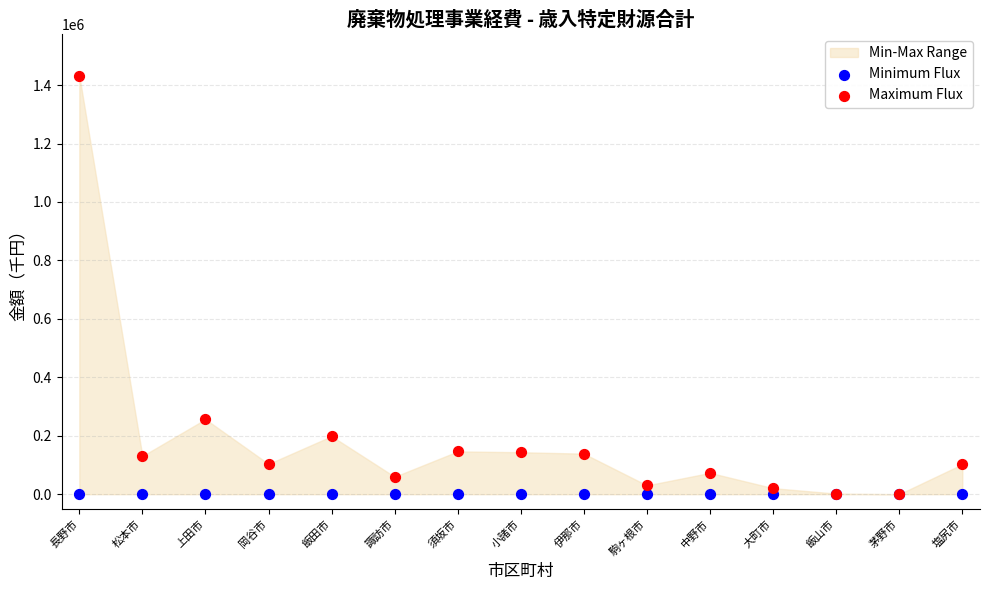

In the Maximum Flux series, what Y value is closest to 716239?

256639